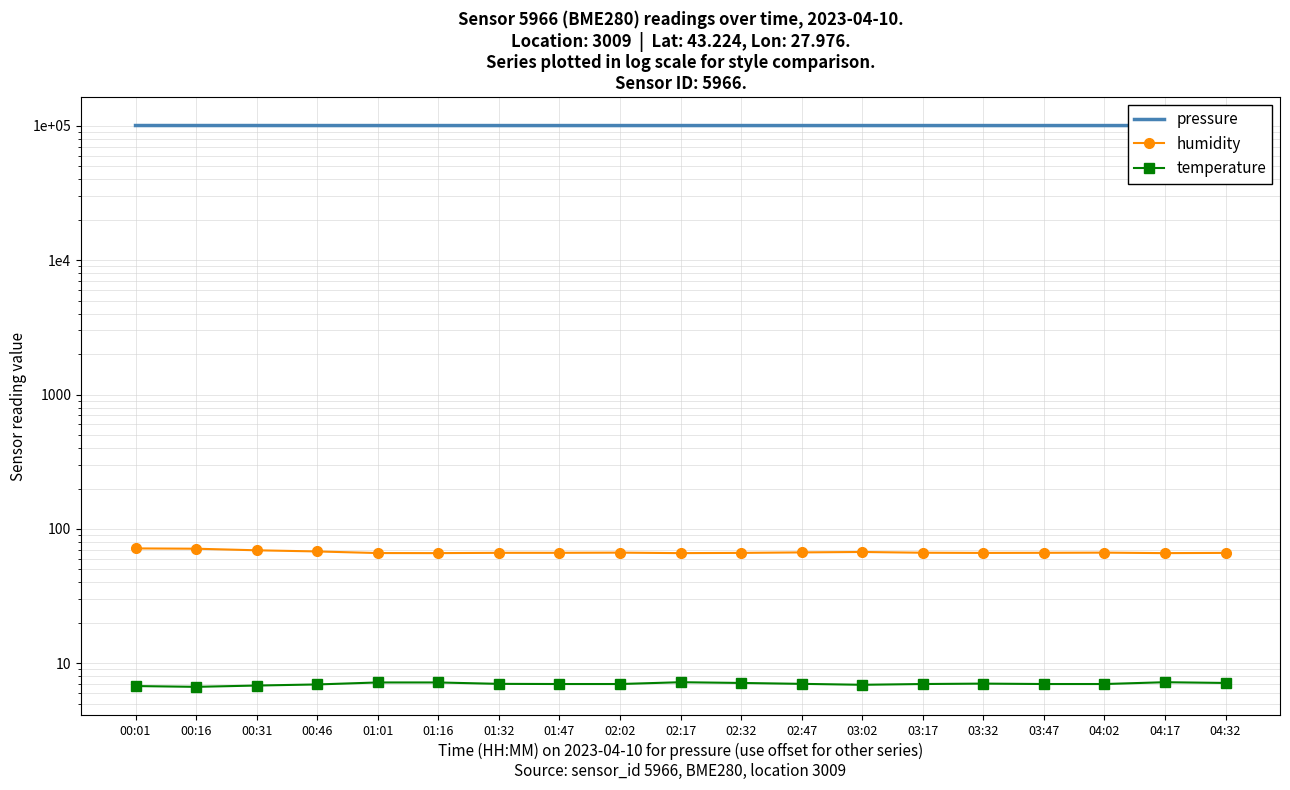

Which has a higher value, 04:02 or 04:17?

04:17